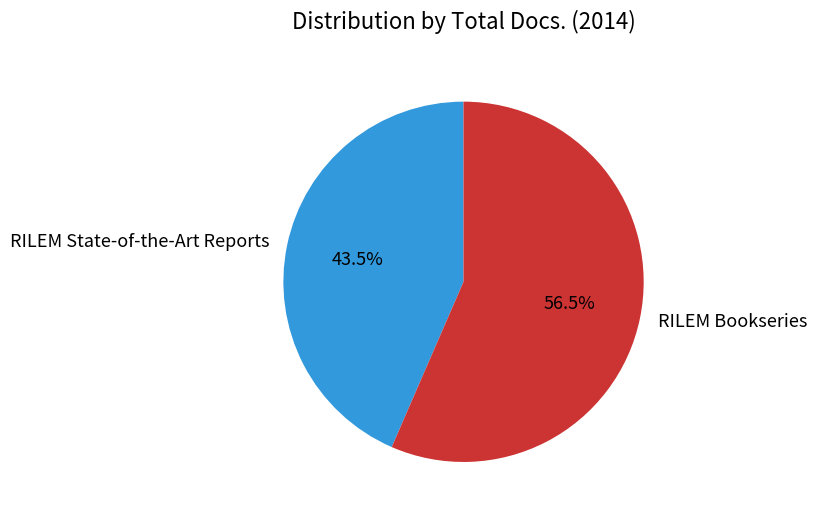

To the nearest percent, what is the average slice percentage?

50%